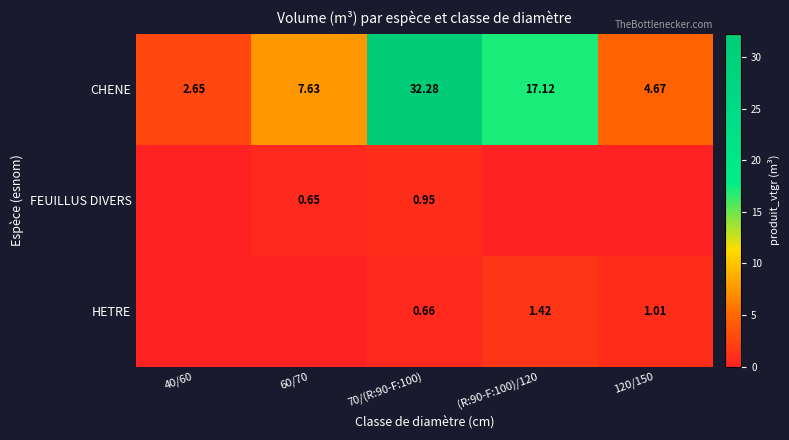

Is the value of HETRE at 70/(R:90-F:100) greater than the value of CHENE at 70/(R:90-F:100)?

No